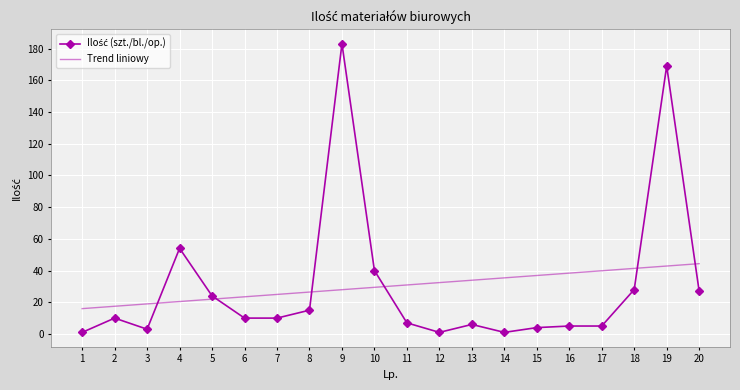

What is the average value of the Trend liniowy series?

30.2